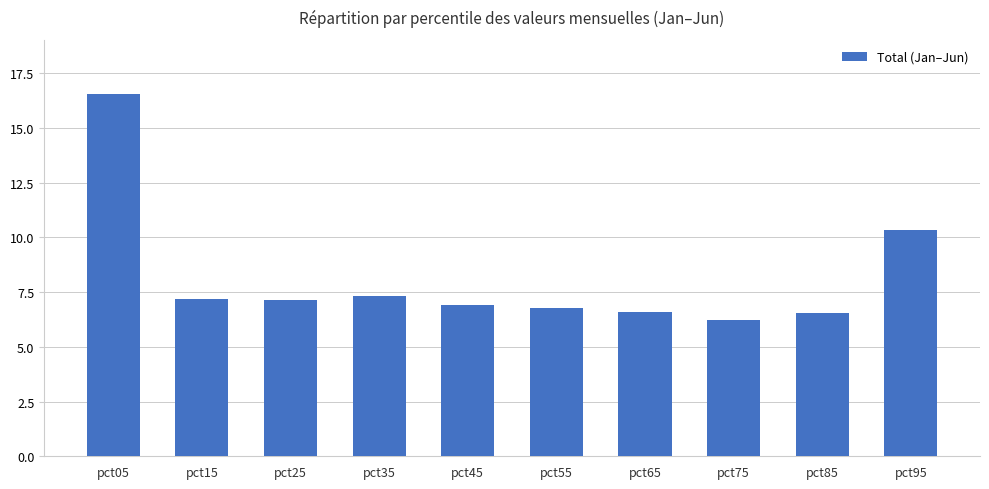

What is the value of the 5th bar from the left?

6.9